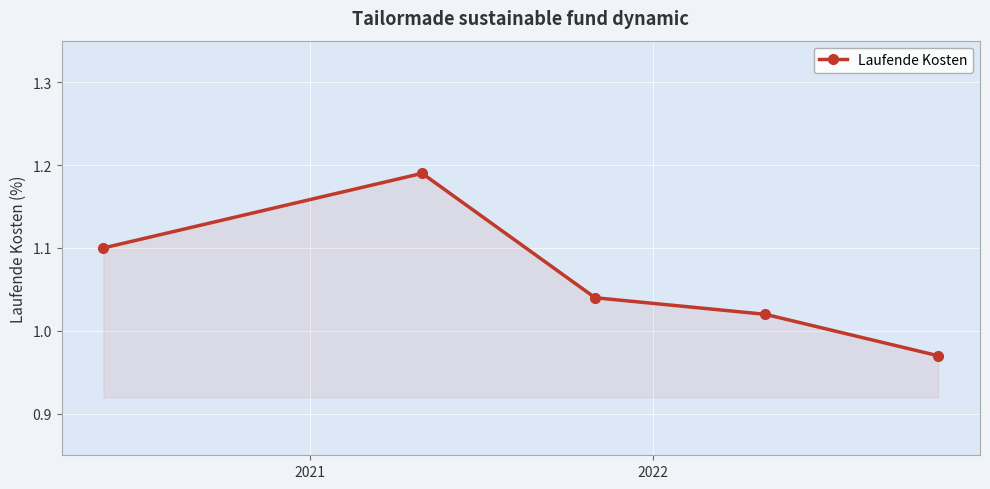

True or false: the data has more than 2 interior local peaks.

False